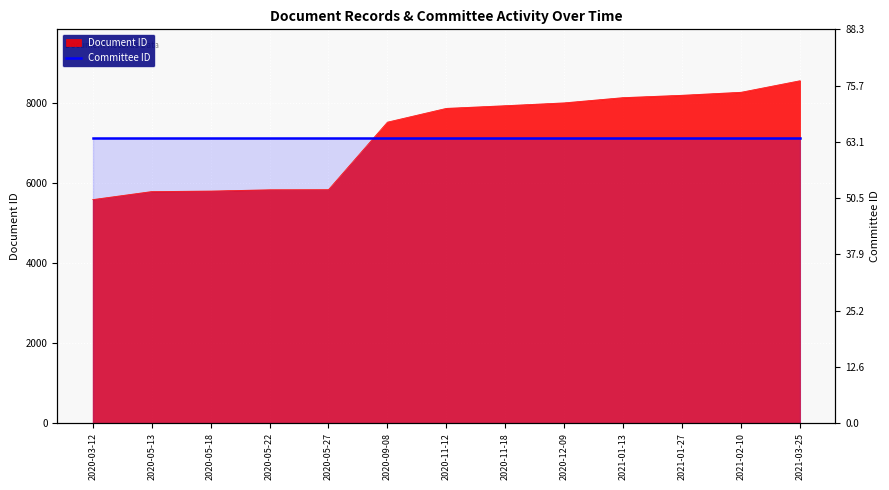

What position from the left is 2021-03-25?

13